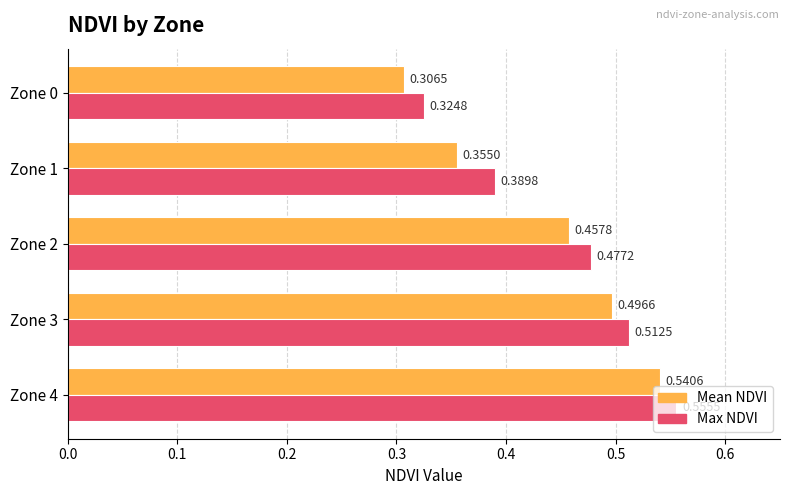

Which series has the largest total across all categories?

Max NDVI